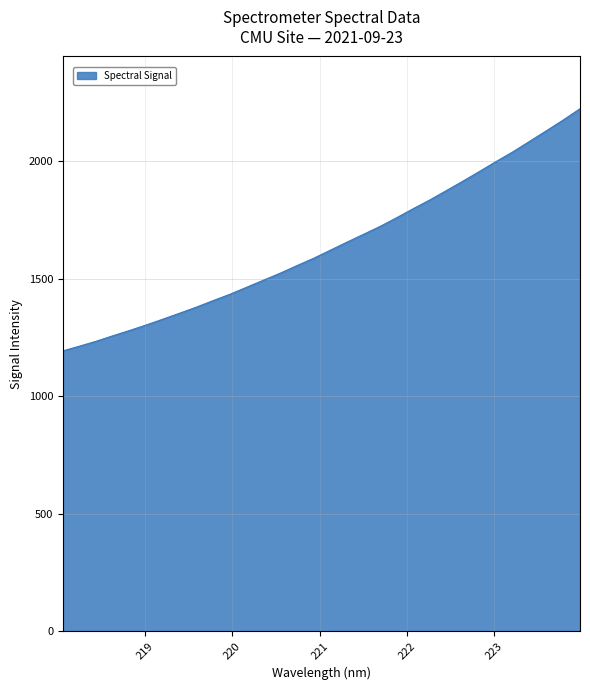

What is the difference between the maximum and minimum values?

1031.2